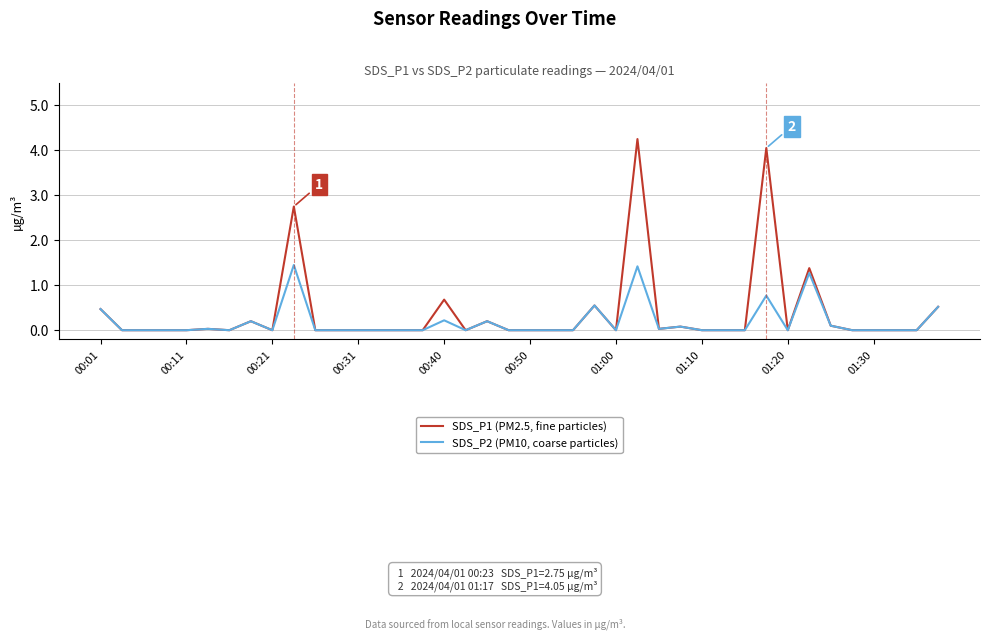

List the series in order of their peak value, lowest first.

SDS_P2 (PM10, coarse particles), SDS_P1 (PM2.5, fine particles)